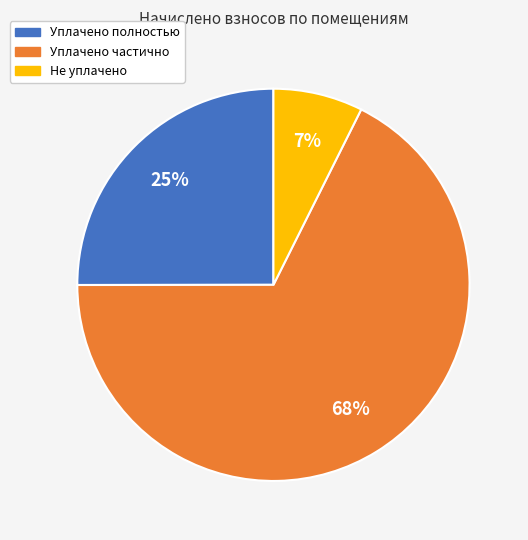

How many slices are in this pie chart?

3